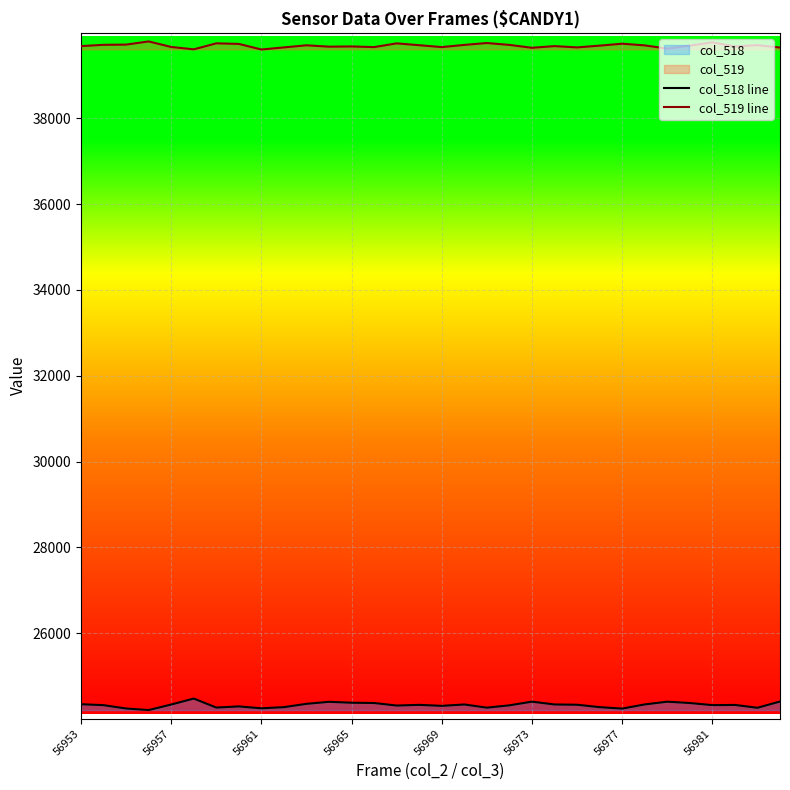

Count the number of data series in this chart.

2